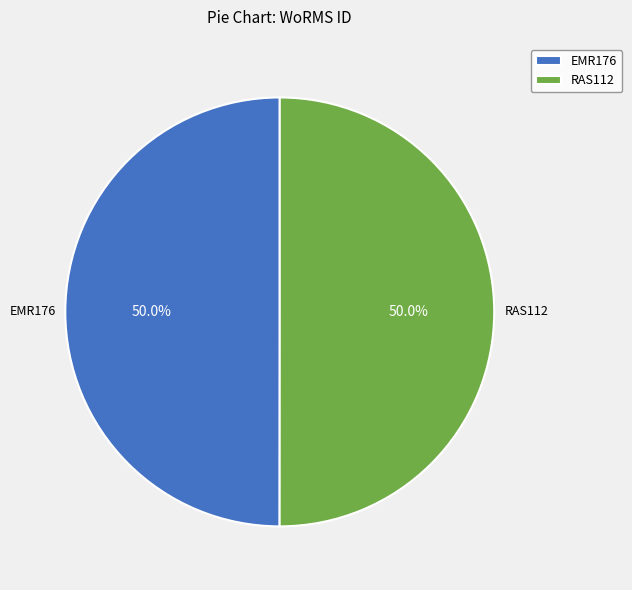

What is the total percentage of RAS112 and EMR176?

100.0%